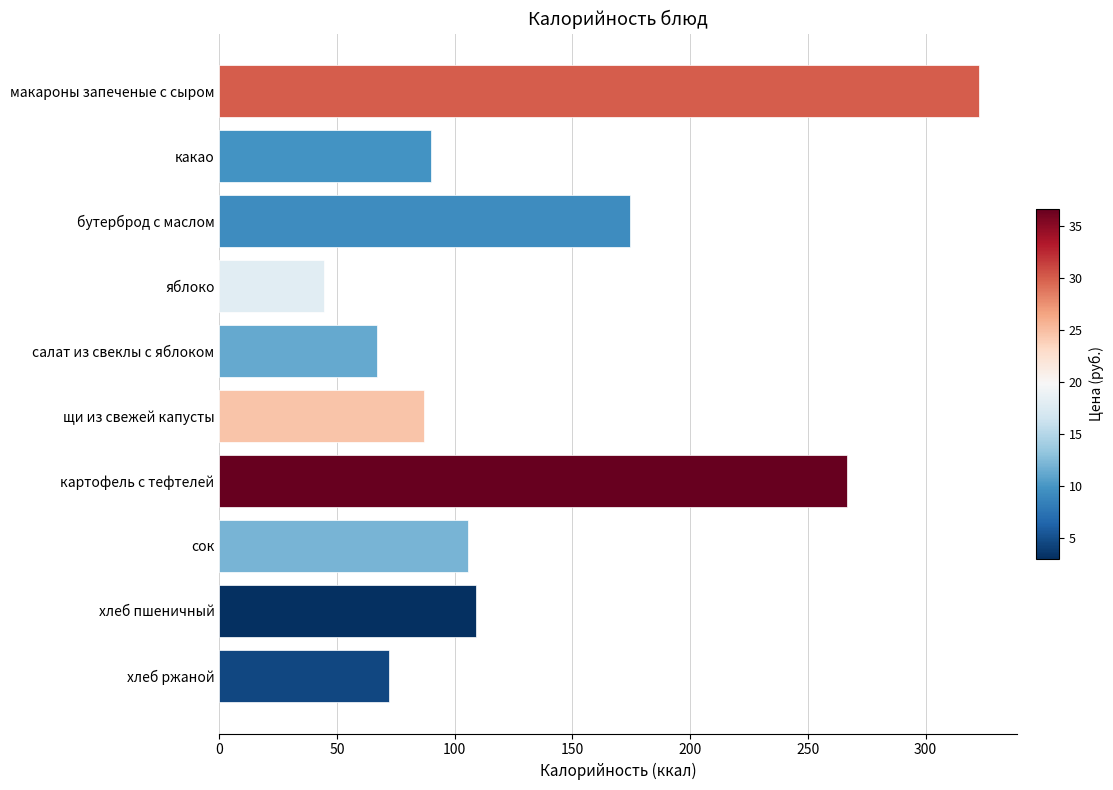

What is the value of the 7th bar from the top?

266.9